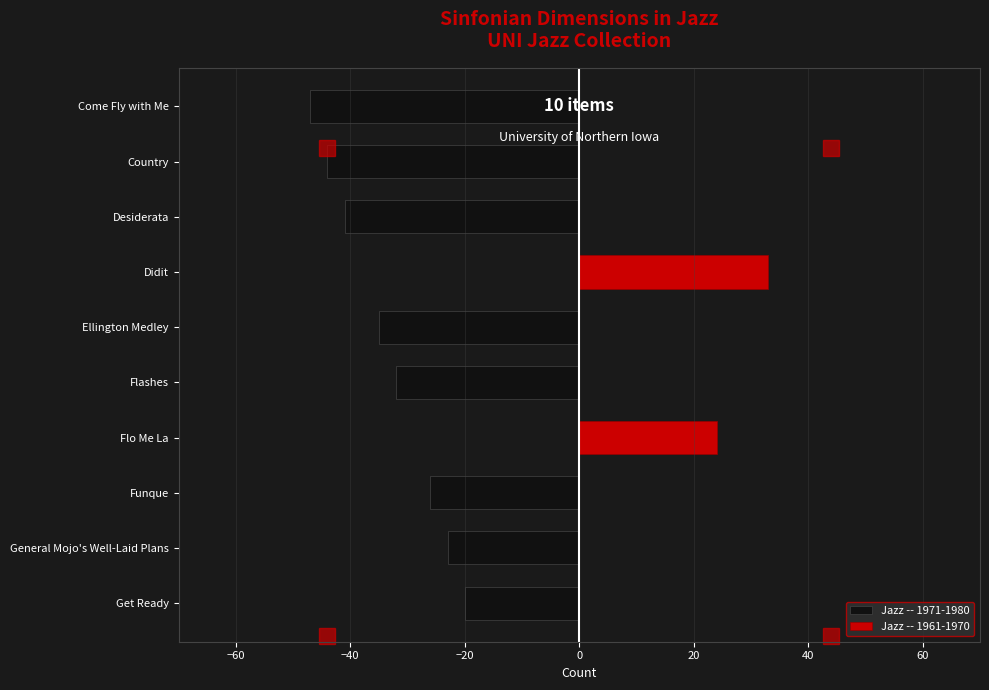

Is it true that Jazz -- 1971-1980 equals -36 at Get Ready?

False